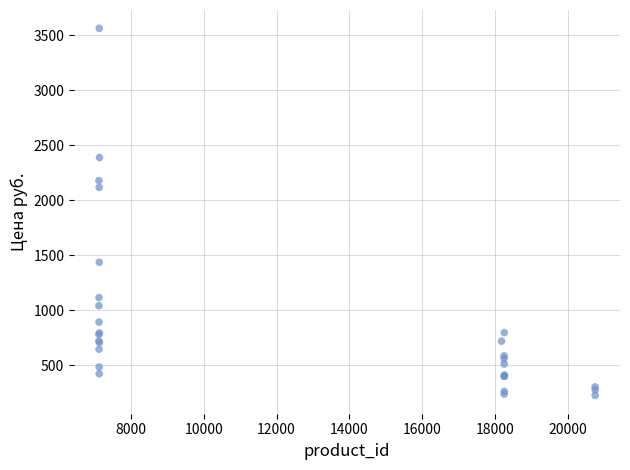

What Y value in the scatter plot is closest to 1894?

2117.0